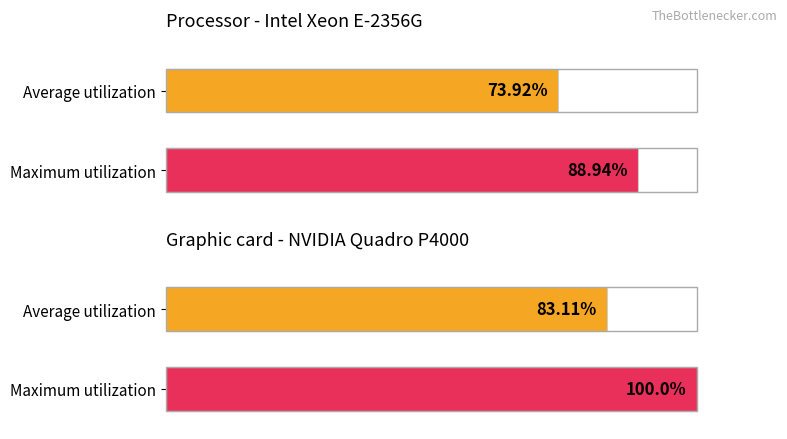

What are all the series names shown in the legend?

Average utilization, Maximum utilization